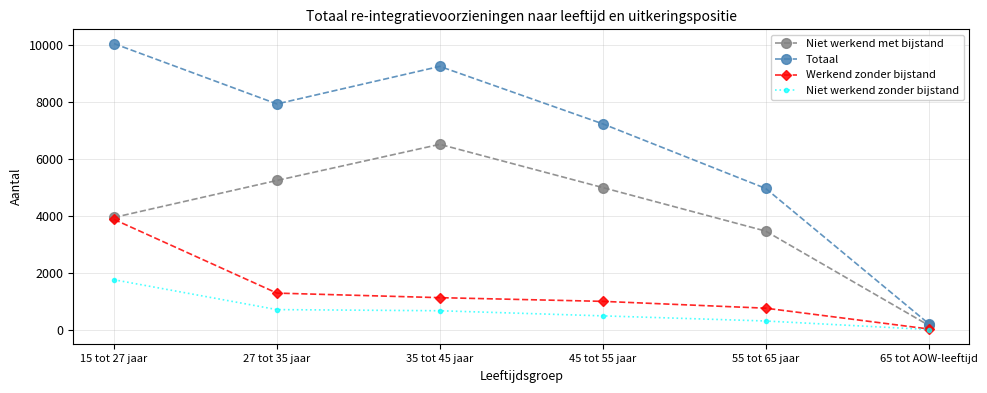

At which category is the sum across all series the highest?

15 tot 27 jaar